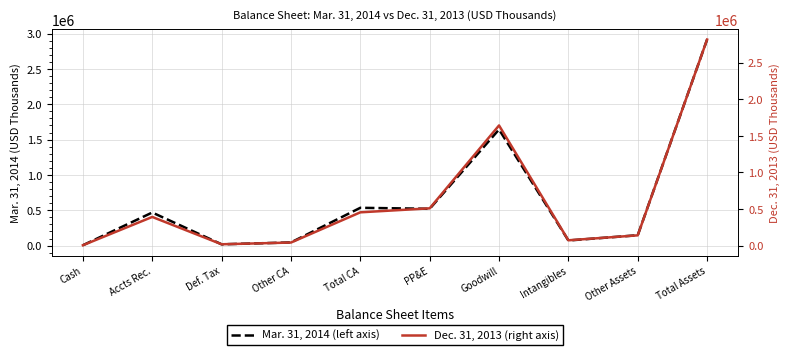

Where is the first local maximum for Dec. 31, 2013 (right axis)?

Accts Rec.